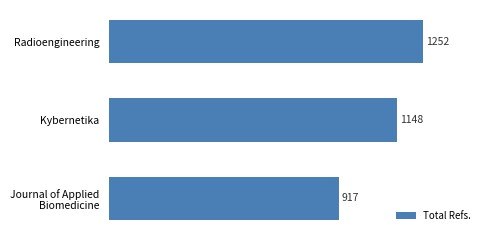

Rank the categories by value from highest to lowest.

Radioengineering, Kybernetika, Journal of Applied
Biomedicine